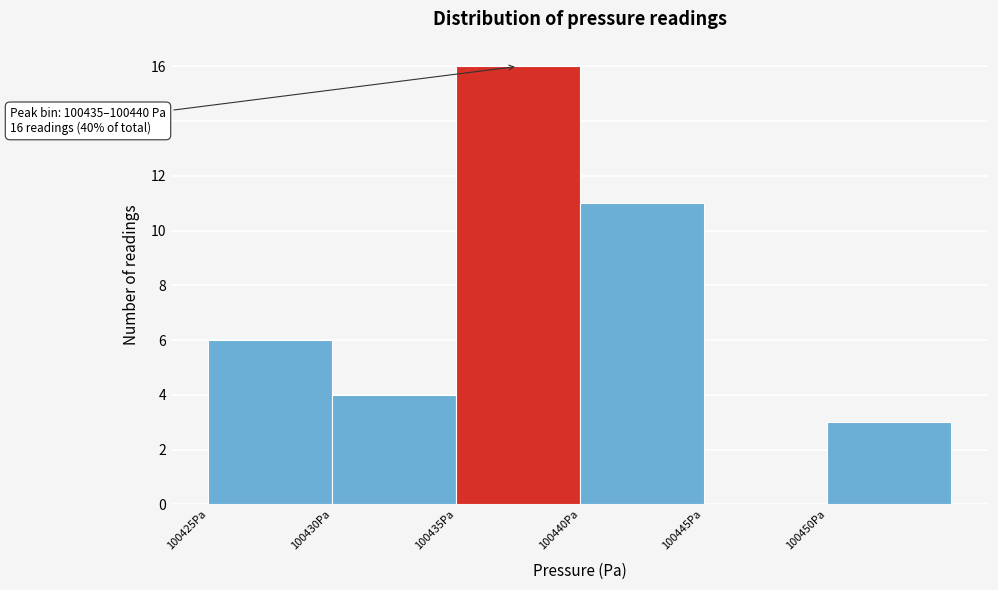

Over which range of the x-axis is the bar tallest?

100435 to 100440